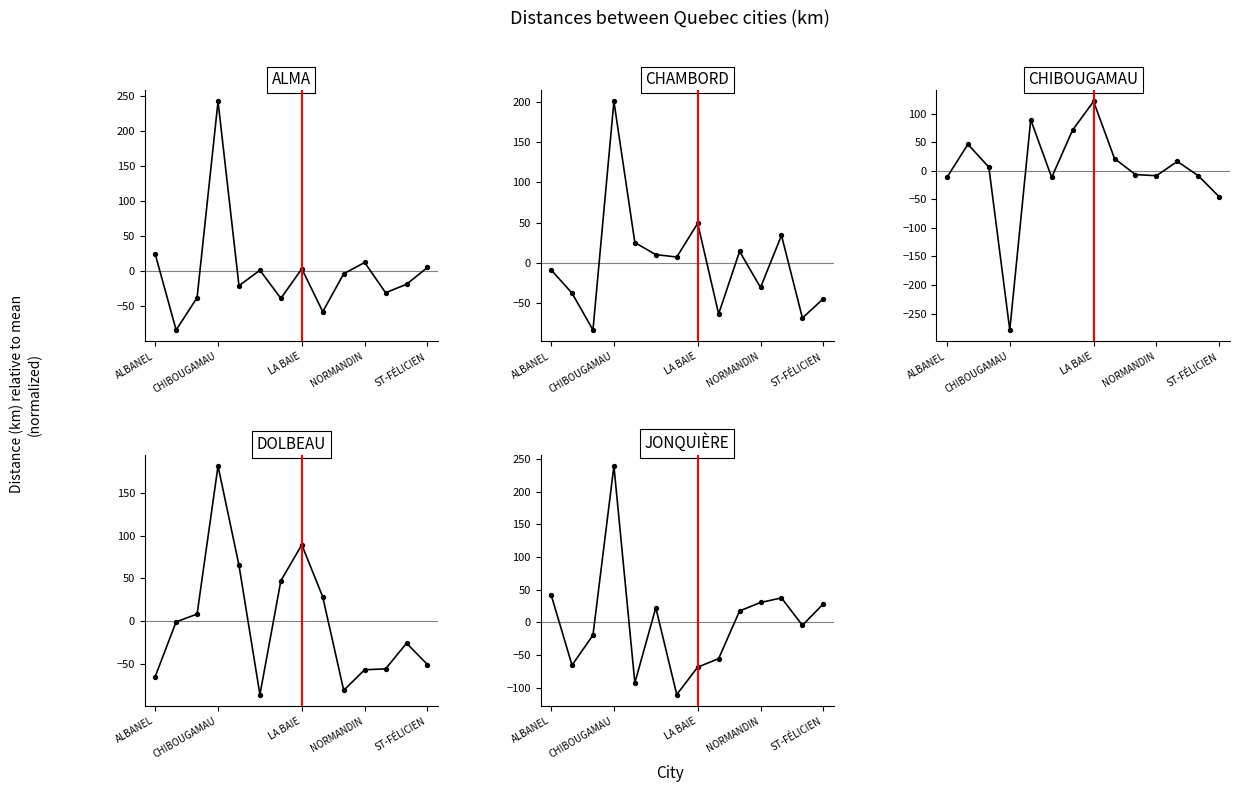

Is the value of ALMA at 7 greater than the value of CHIBOUGAMAU at 8?

No